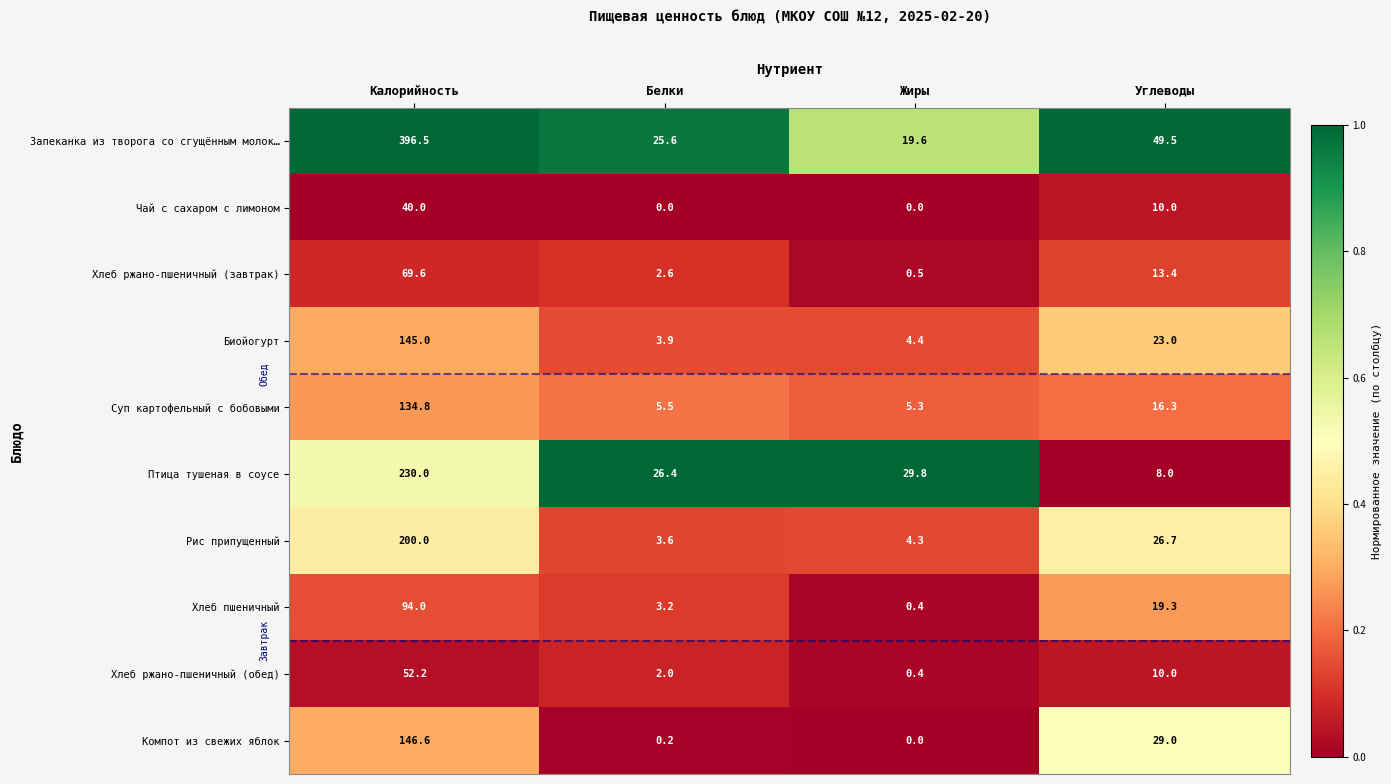

Is it true that Суп картофельный с бобовыми equals 2.5 at Белки?

False